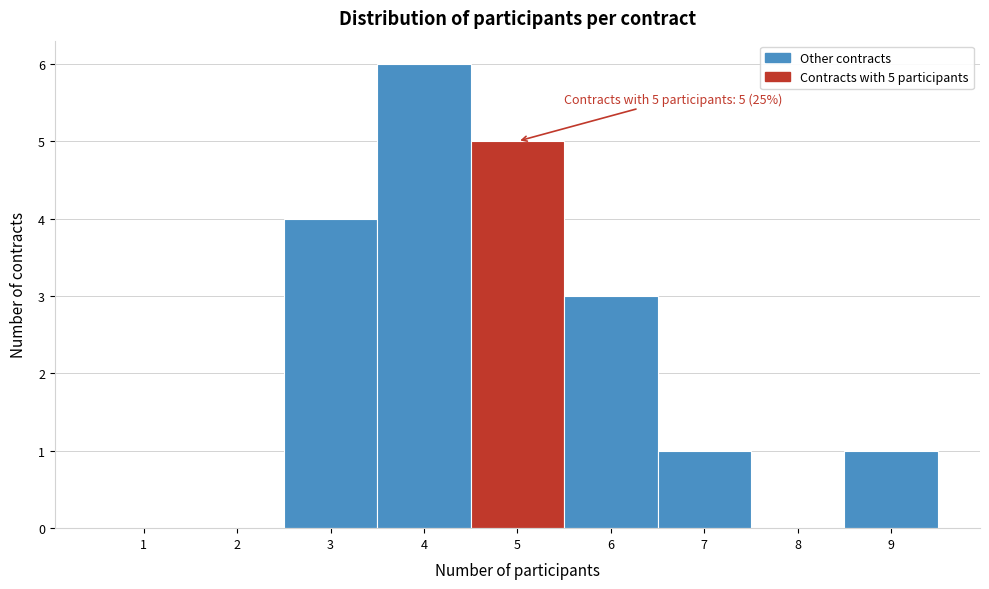

Which range on the x-axis has the tallest bar?

3.5 to 4.5